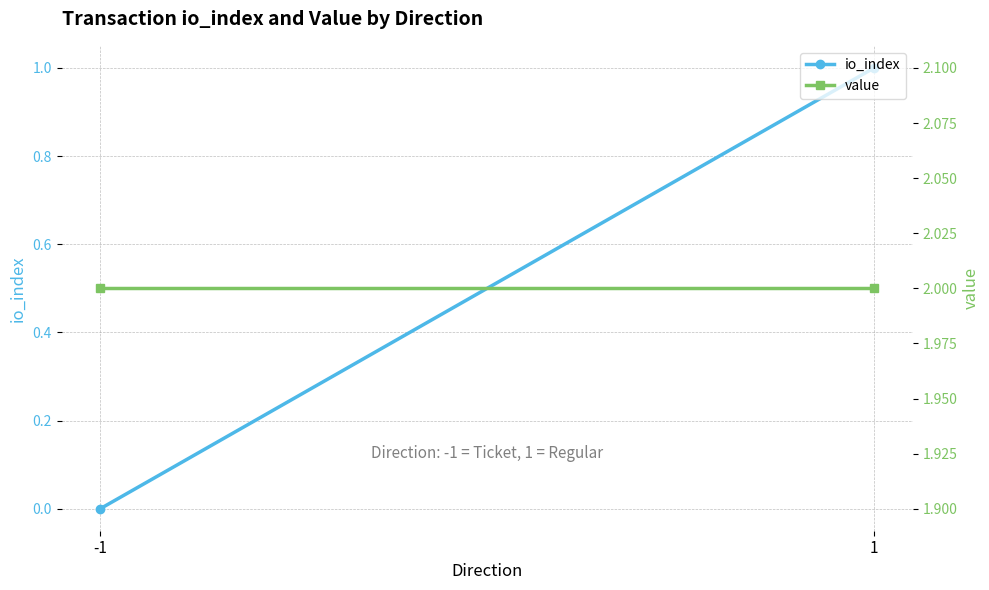

List the series in order of their peak value, lowest first.

io_index, value